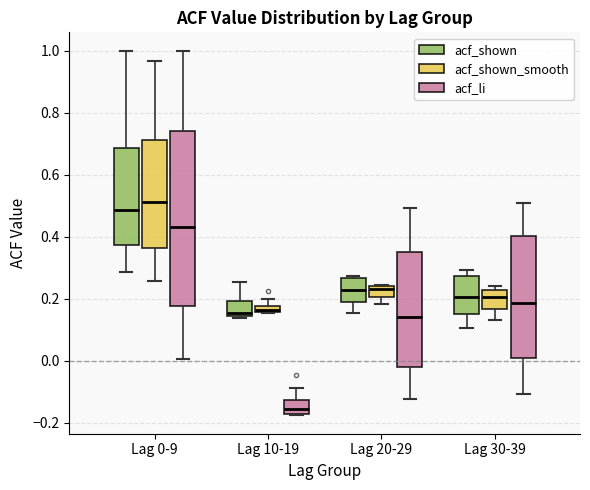

Where does the median line of the box for Lag 0-9 (acf_shown) sit on the y-axis? The values are not printed on the chart, so give them approximately, as read against the axis.

0.48